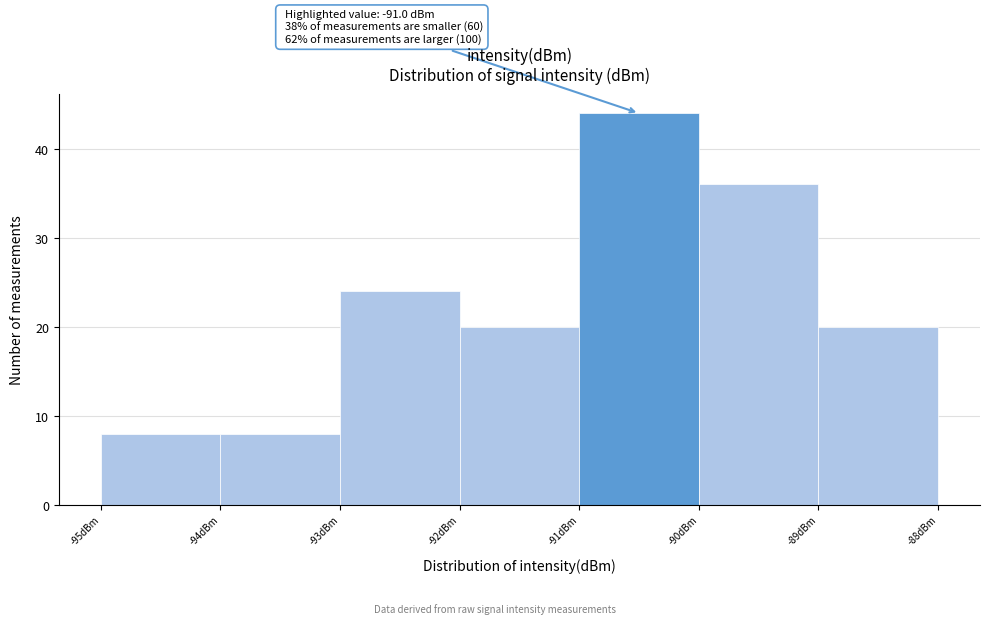

Over which range of the x-axis is the bar tallest?

-91 to -90